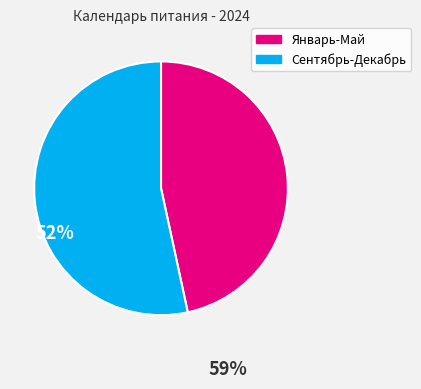

Does any single category account for the majority?

Yes